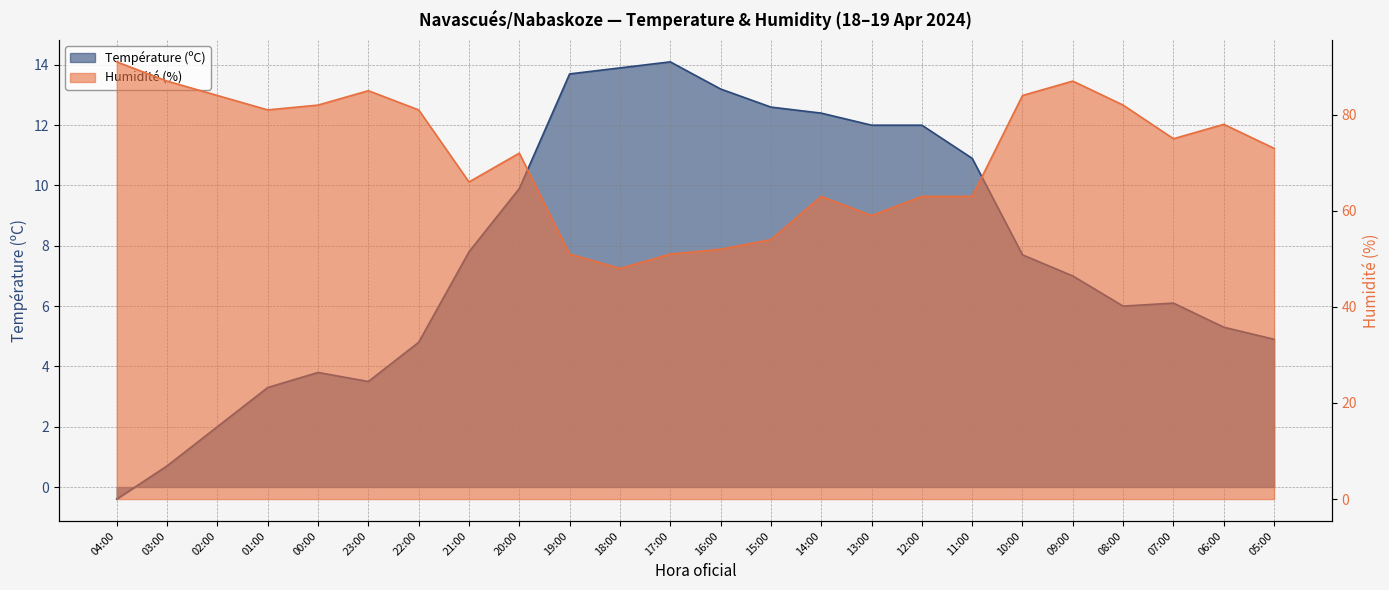

What are all the series names shown in the legend?

Température (ºC), Humidité (%)